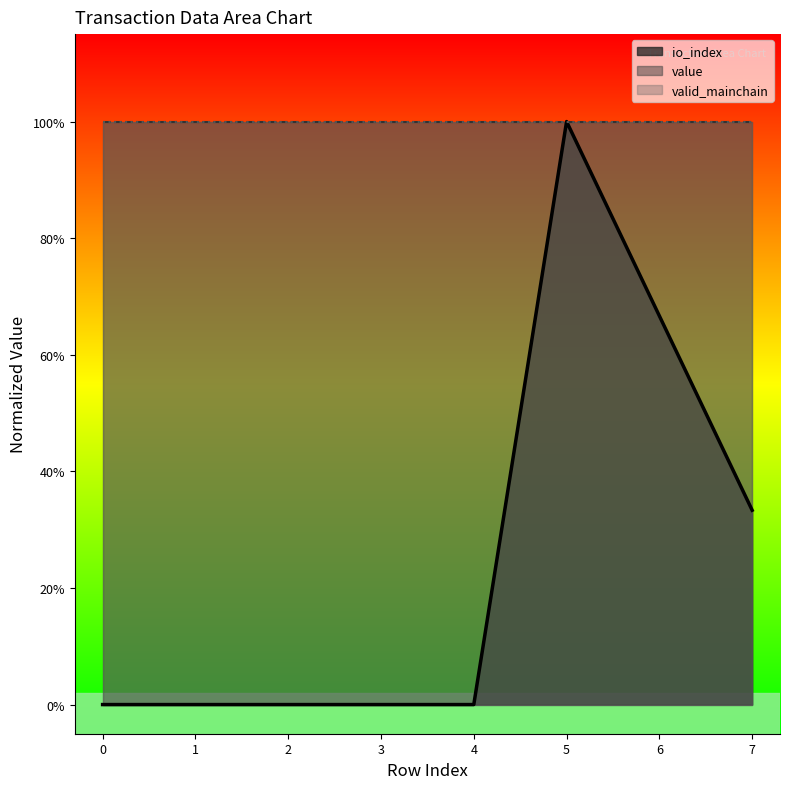

True or false: valid_mainchain_line and io_index_line cross at least once.

False